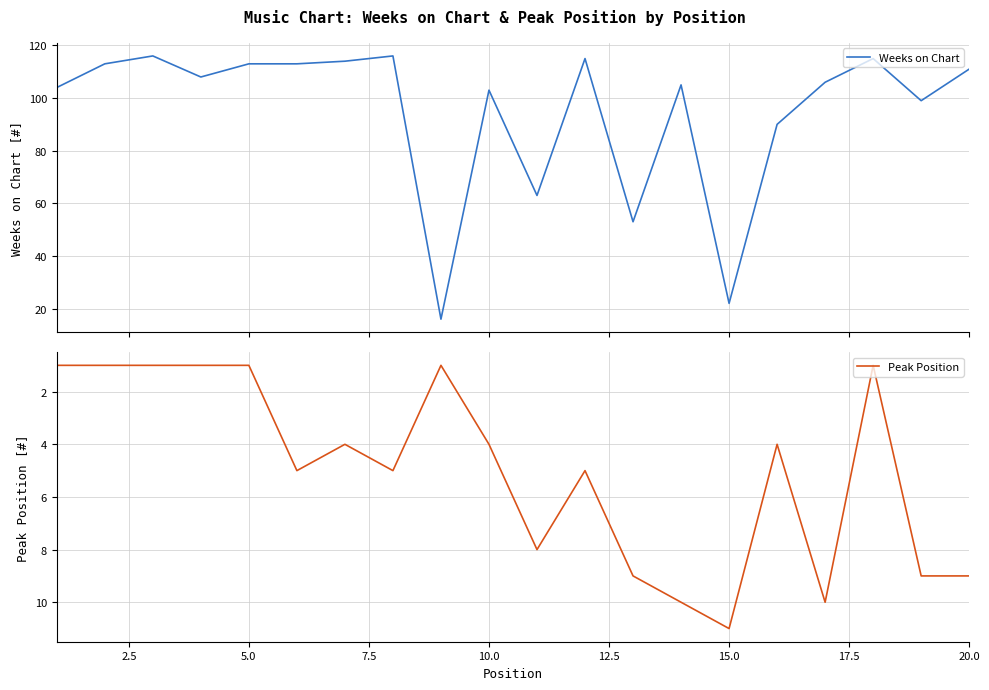

Reading right to left, what are all the values shown in this chart?

Weeks on Chart: 111	99	115	106	90	22	105	53	115	63	103	16	116	114	113	113	108	116	113	104
Peak Position: 9	9	1	10	4	11	10	9	5	8	4	1	5	4	5	1	1	1	1	1